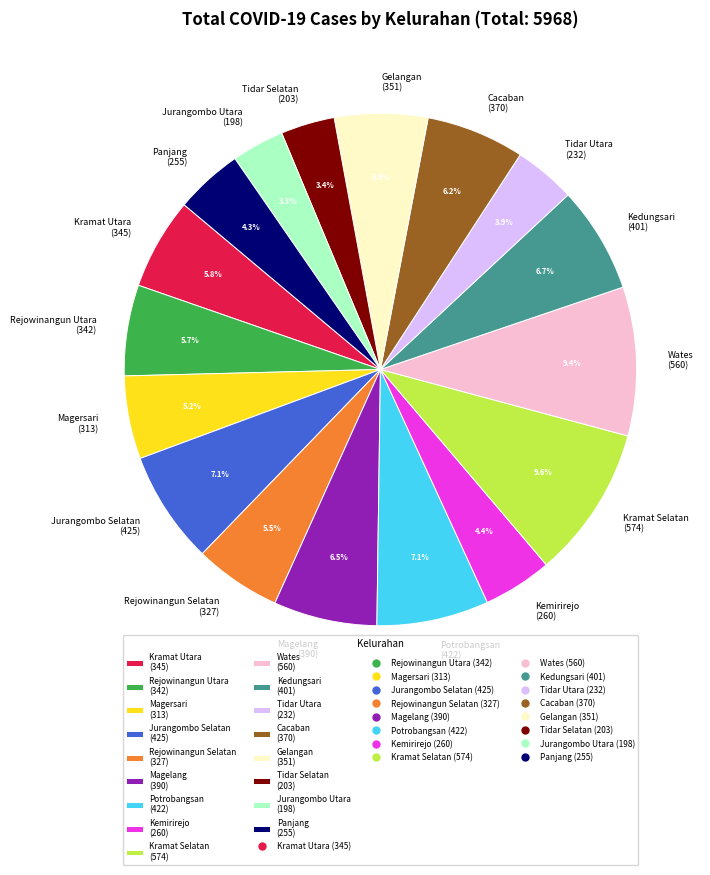

Does Panjang account for over 50% of the chart?

No